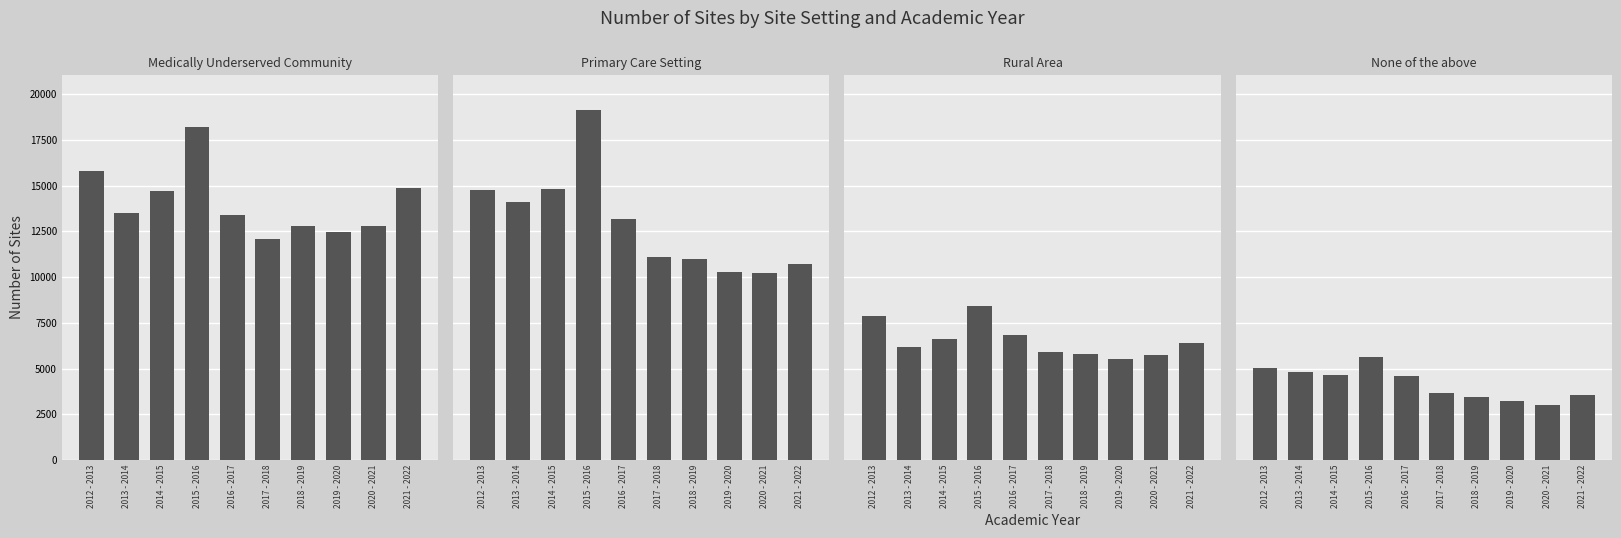

What is the label of the 8th bar from the right?

2014 - 2015